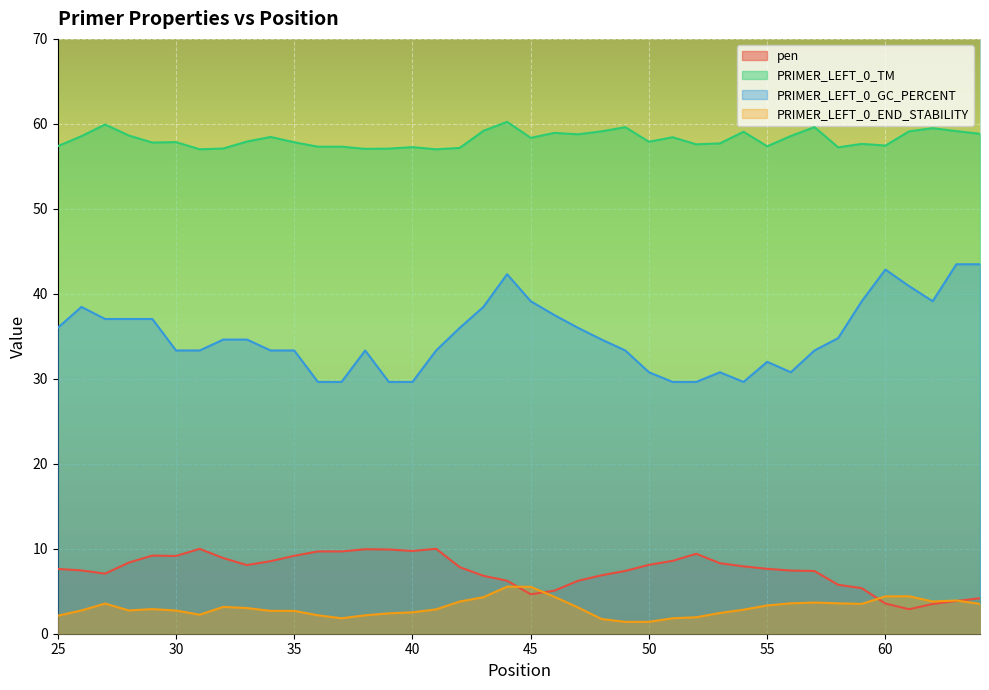

Read the PRIMER_LEFT_0_GC_PERCENT value at 38.

33.3